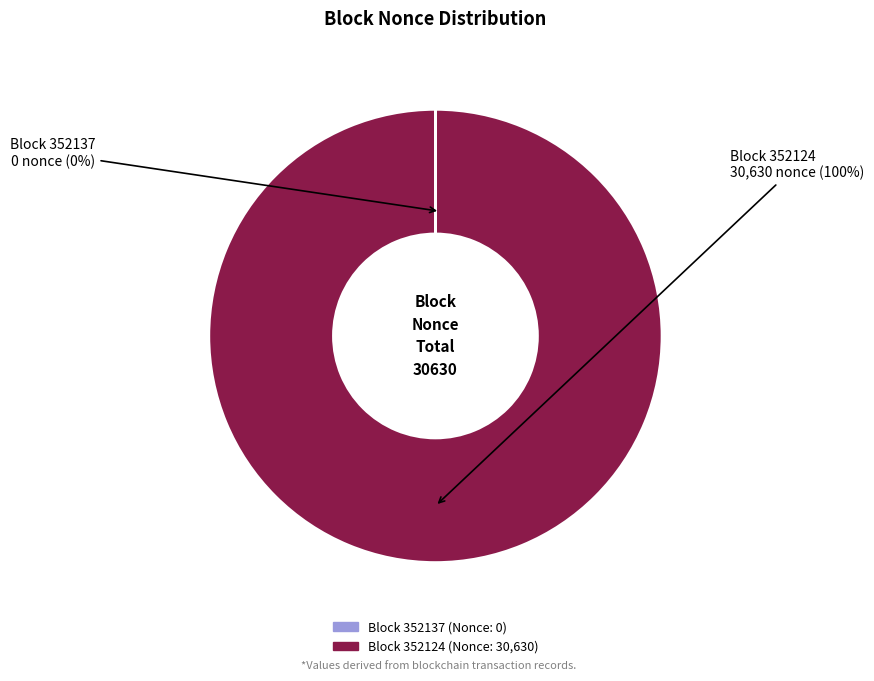

What is the change in value from 352137 to 352124?

+30630